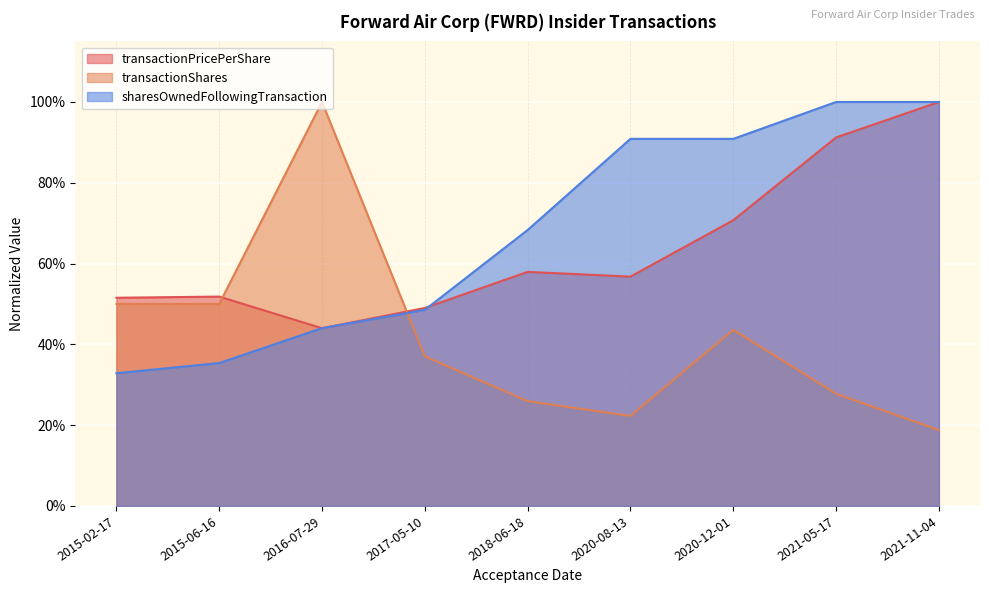

At how many categories does at least one series exceed 0?

9